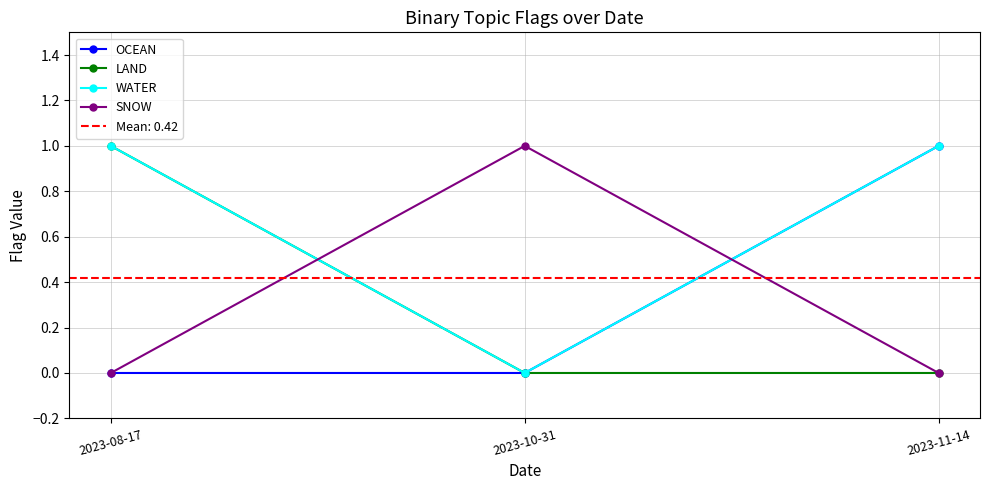

What is the label of the 2nd point from the right?

2023-10-31